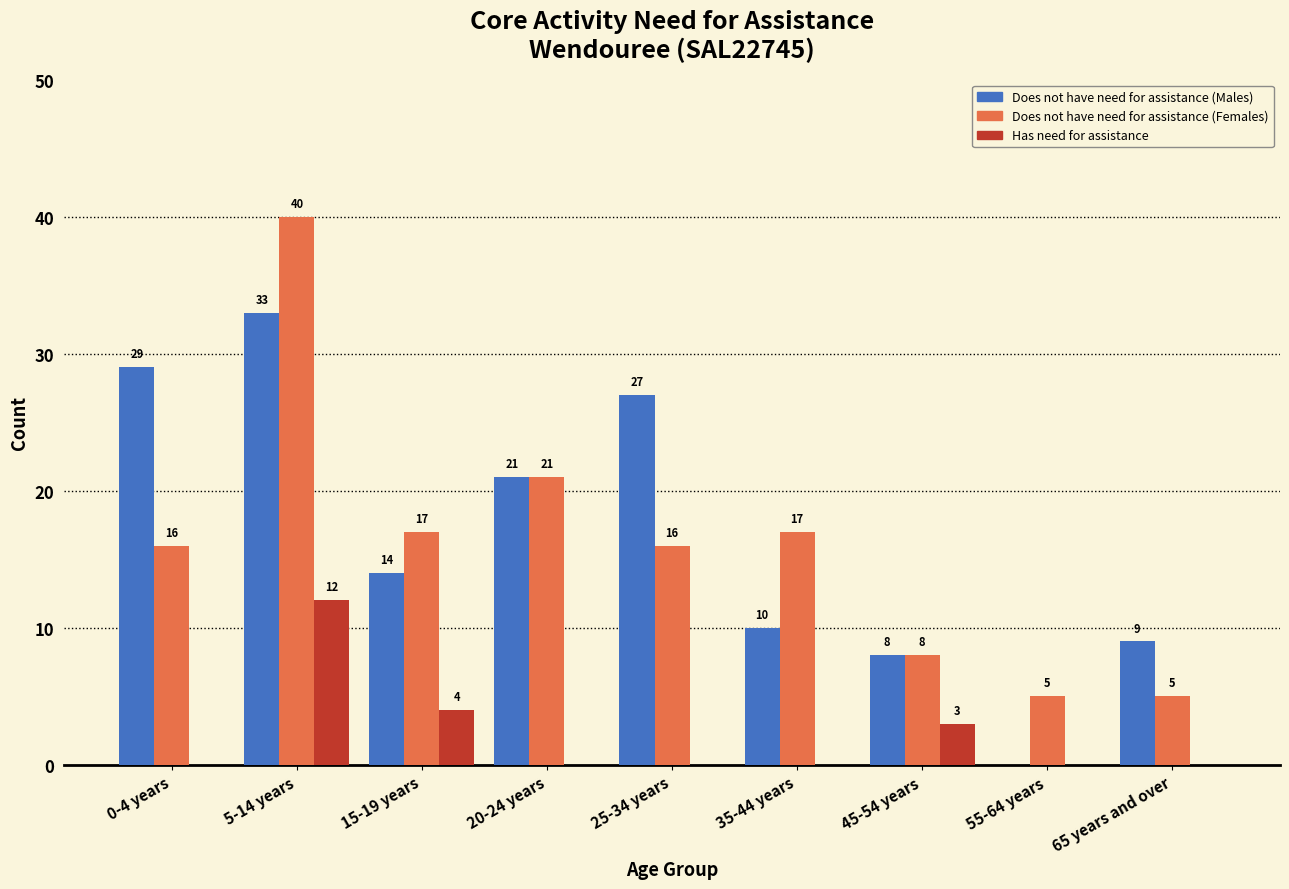

Reading left to right, what are all the values shown in this chart?

Does not have need for assistance (Males): 0-4 years=29	5-14 years=33	15-19 years=14	20-24 years=21	25-34 years=27	35-44 years=10	45-54 years=8	55-64 years=0	65 years and over=9
Does not have need for assistance (Females): 0-4 years=16	5-14 years=40	15-19 years=17	20-24 years=21	25-34 years=16	35-44 years=17	45-54 years=8	55-64 years=5	65 years and over=5
Has need for assistance: 0-4 years=0	5-14 years=12	15-19 years=4	20-24 years=0	25-34 years=0	35-44 years=0	45-54 years=3	55-64 years=0	65 years and over=0